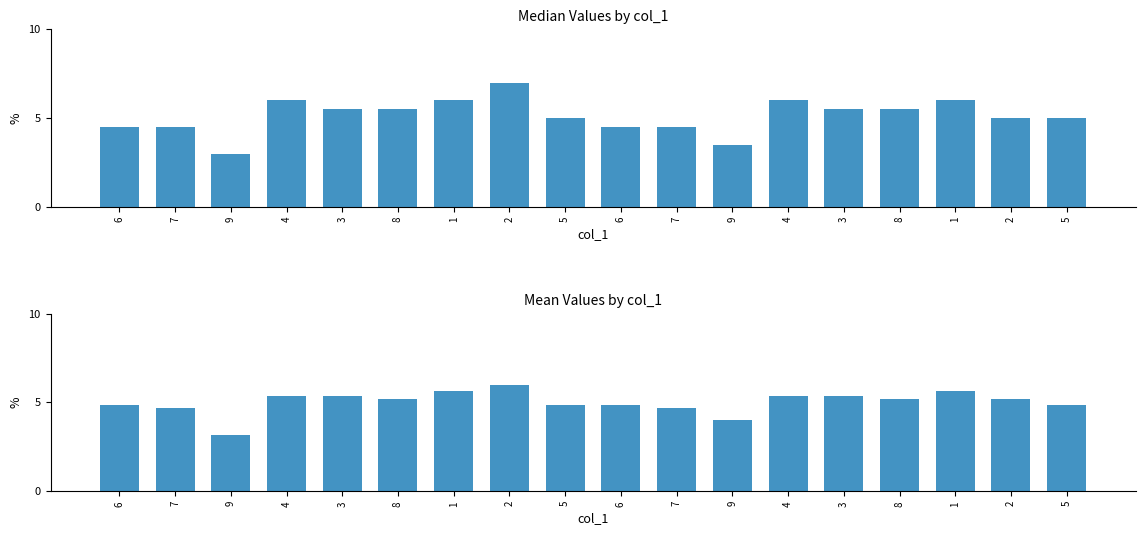

List the labels in order of value, largest first.

2, 1, 1, 4, 3, 4, 3, 8, 8, 2, 6, 5, 6, 5, 7, 7, 9, 9